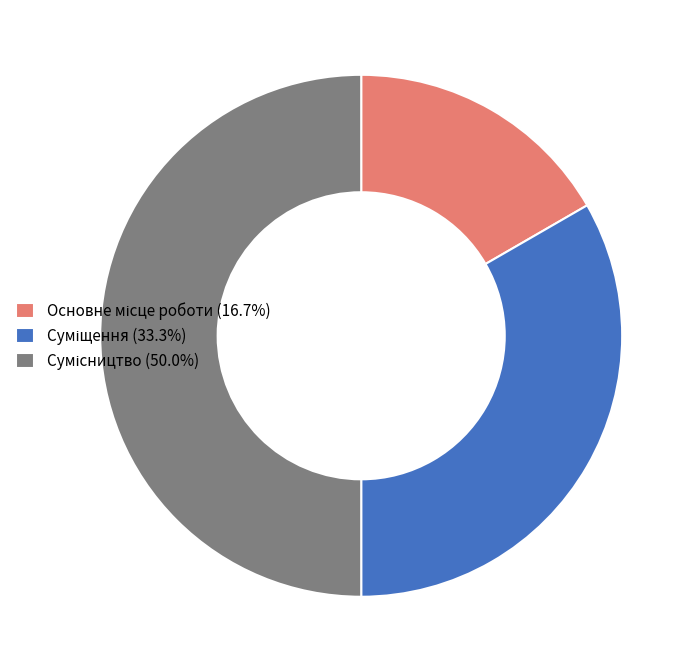

What percentage is the Суміщення slice, to the nearest percent?

33%